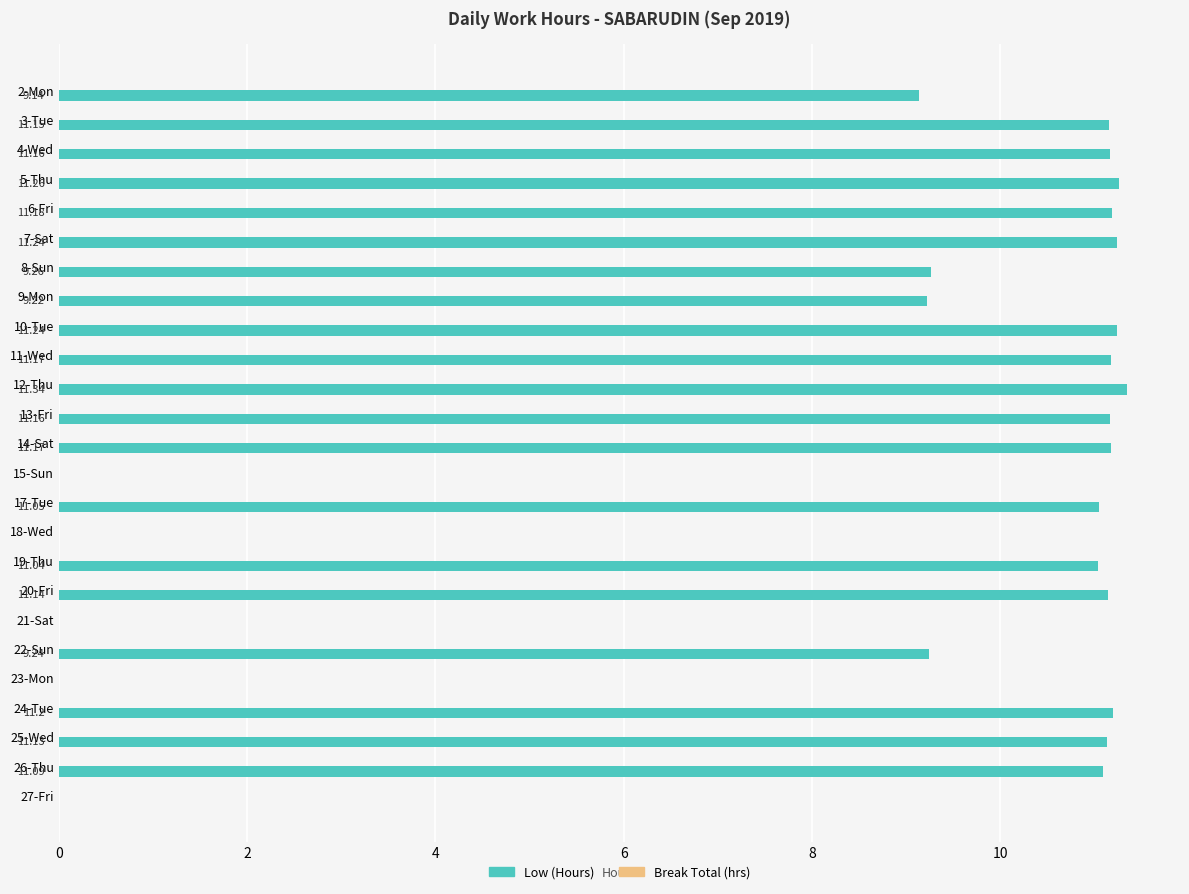

Between 7-Sat and 12-Thu, which is larger?

12-Thu